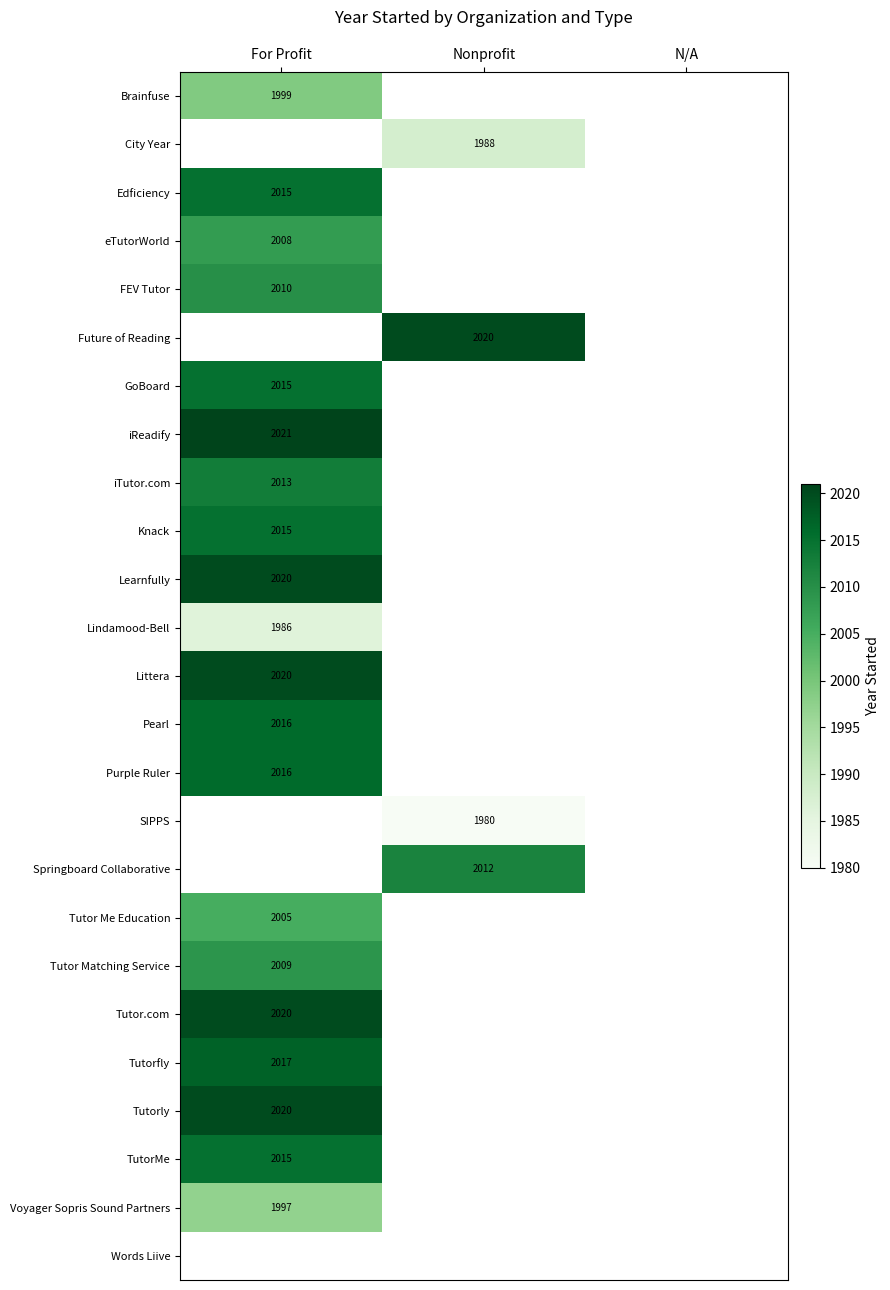

Between N/A and Nonprofit, which is larger?

Nonprofit